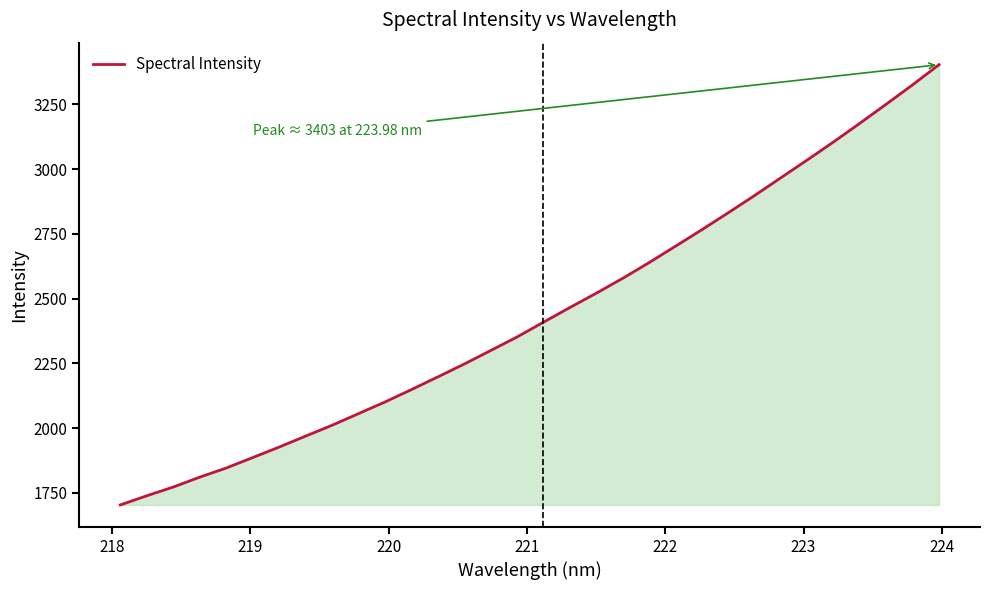

How many lines are shown in the chart?

1